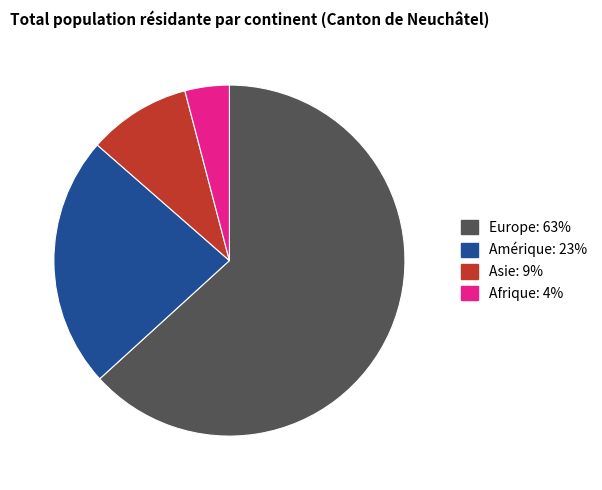

Is there a majority slice in this chart?

Yes